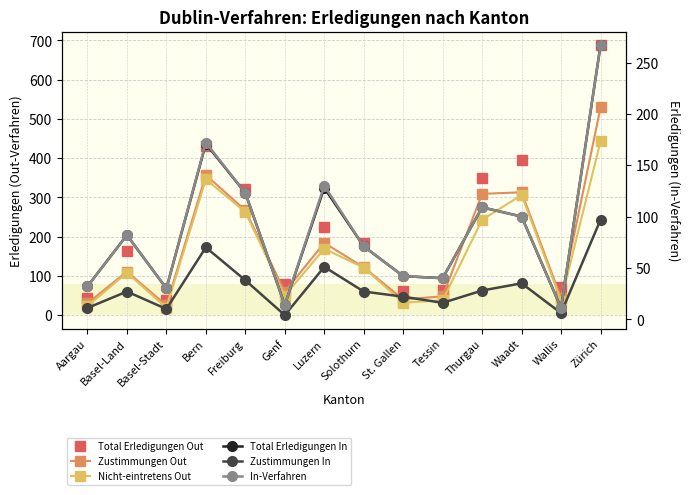

Is this an area chart (filled region under the line)?

No